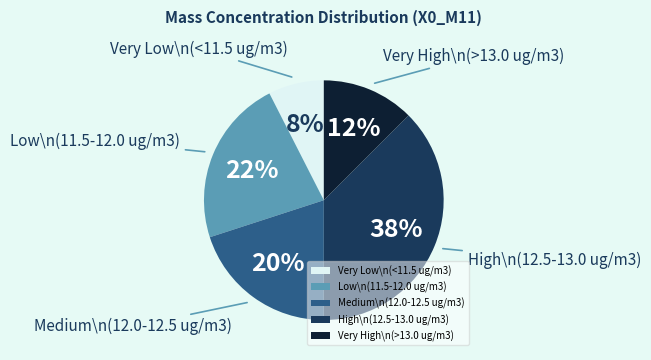

Is there any slice that represents more than half of the pie?

No